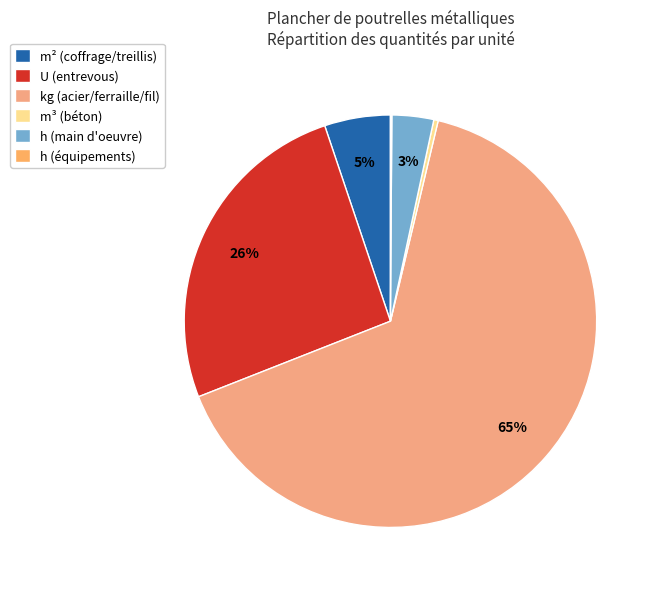

Which category accounts for the majority?

kg (acier/ferraille/fil)